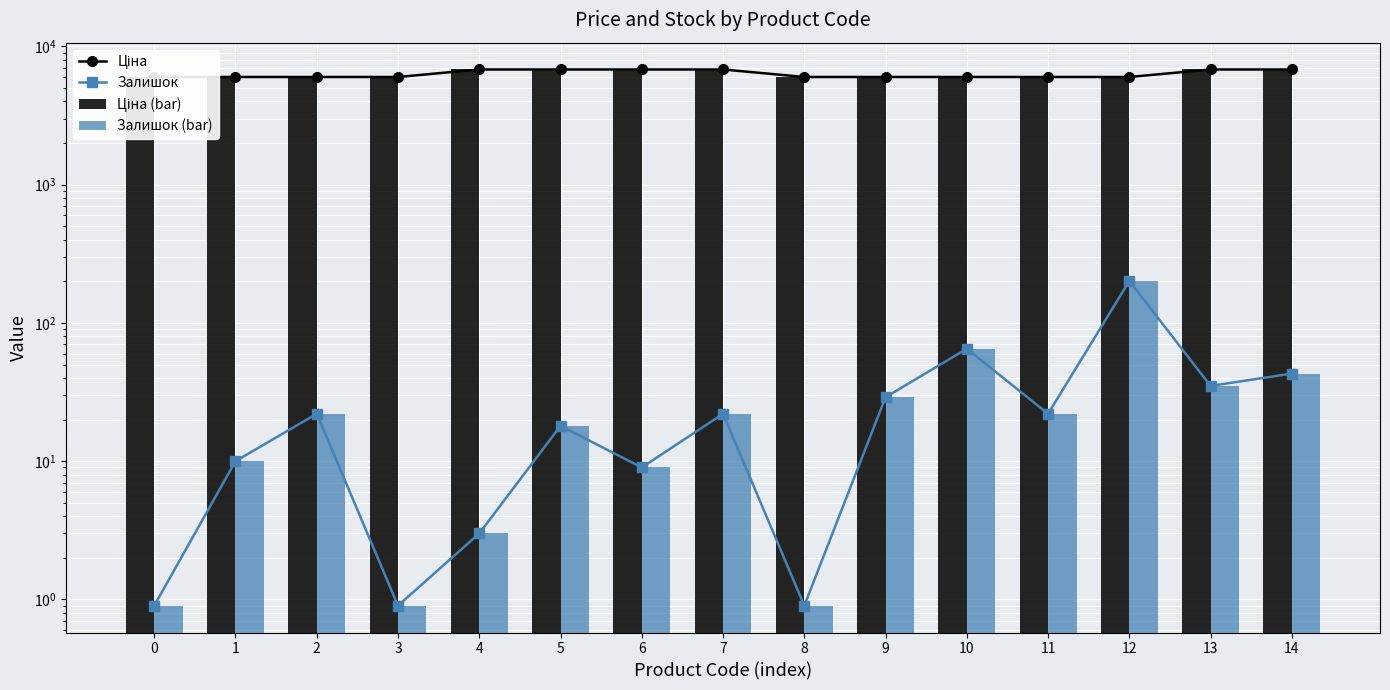

What are all the series names shown in the legend?

Ціна, Залишок, Ціна (bar), Залишок (bar)